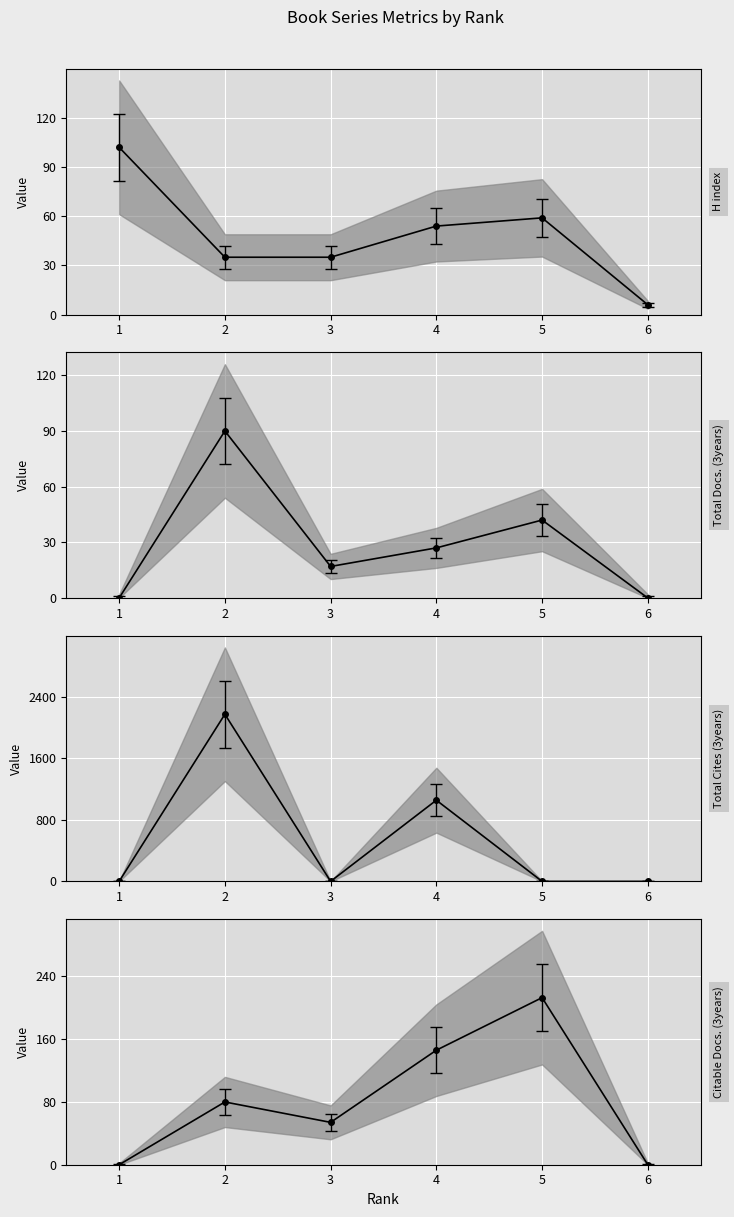

What are all the series names shown in the legend?

H index (mean), Total Docs. (3years) (mean), Total Cites (3years) (mean), Citable Docs. (3years) (mean)